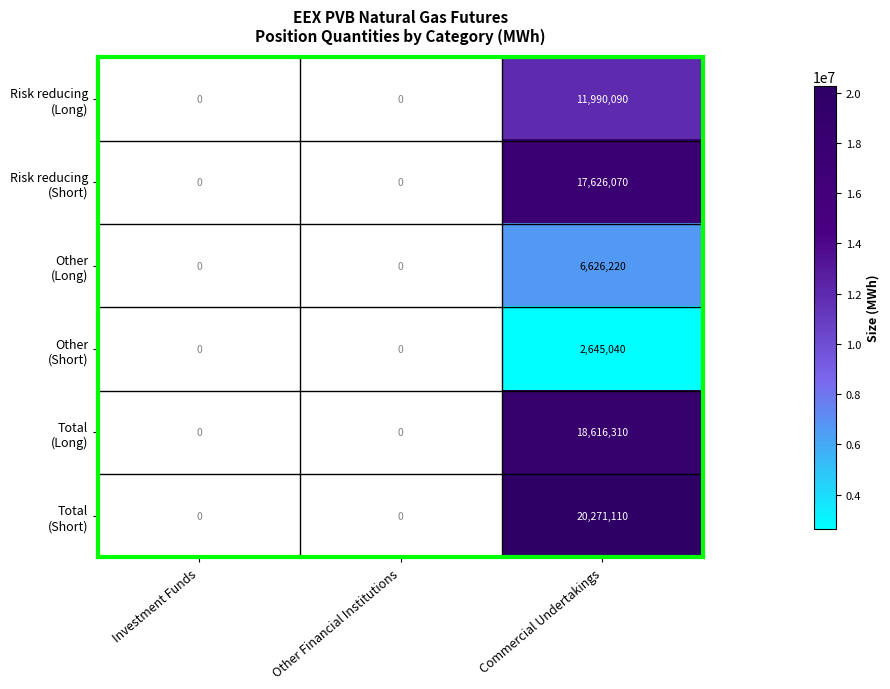

How many series are shown in this chart?

6